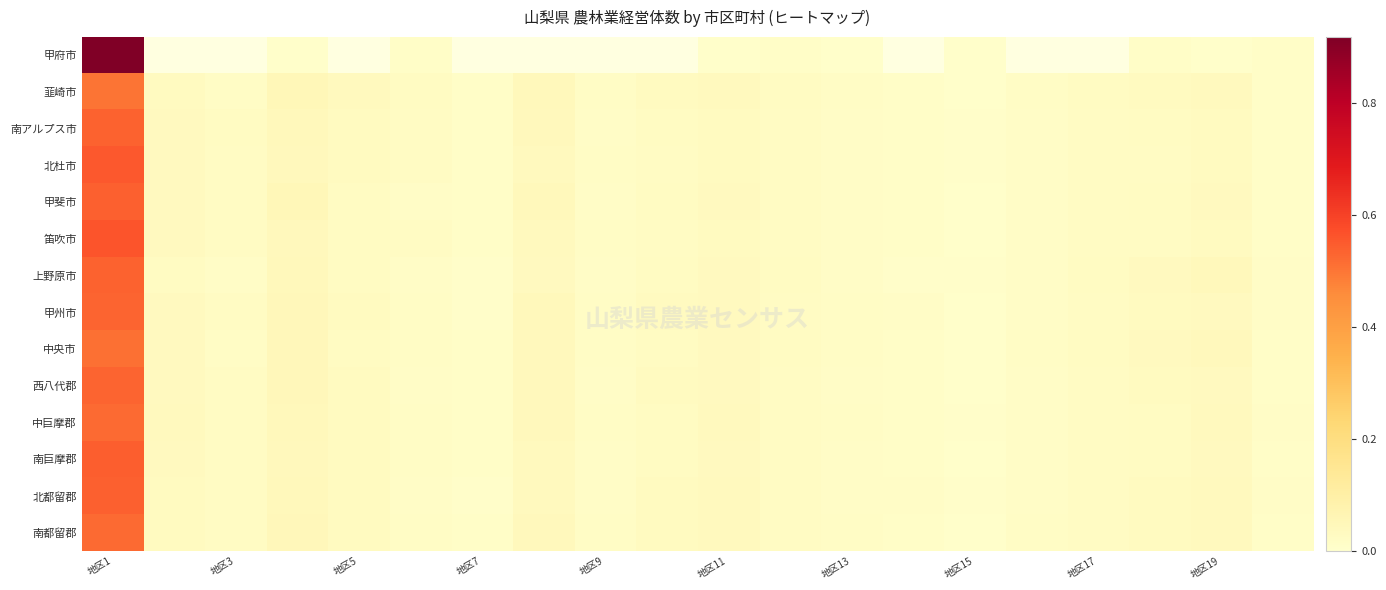

List the series in order of their peak value, lowest first.

韮崎市, 中央市, 南都留郡, 中巨摩郡, 甲州市, 西八代郡, 南アルプス市, 上野原市, 北都留郡, 甲斐市, 南巨摩郡, 北杜市, 笛吹市, 甲府市